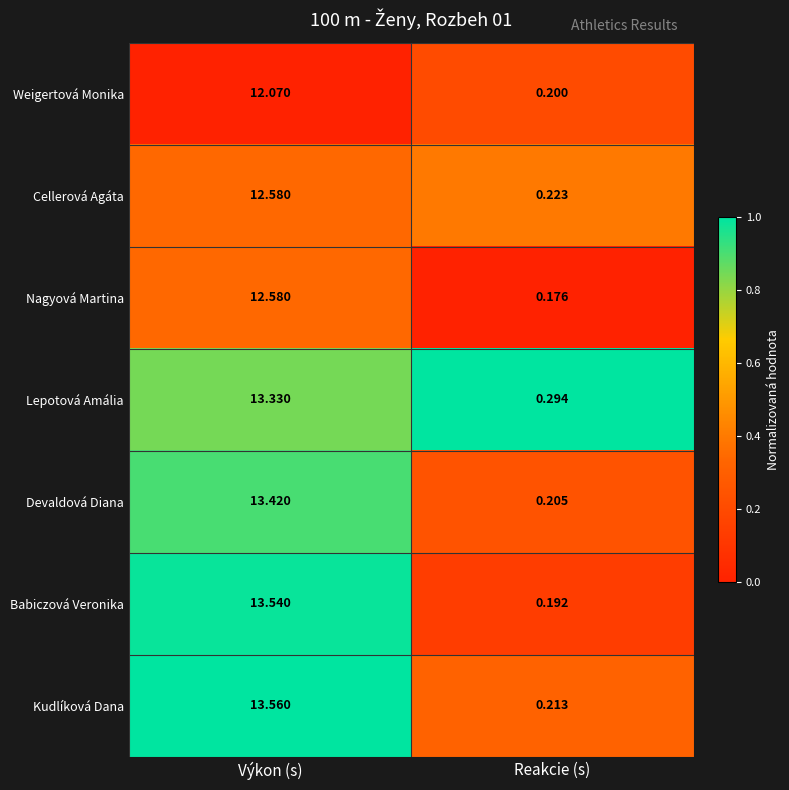

At which category is the sum across all series the highest?

Výkon (s)